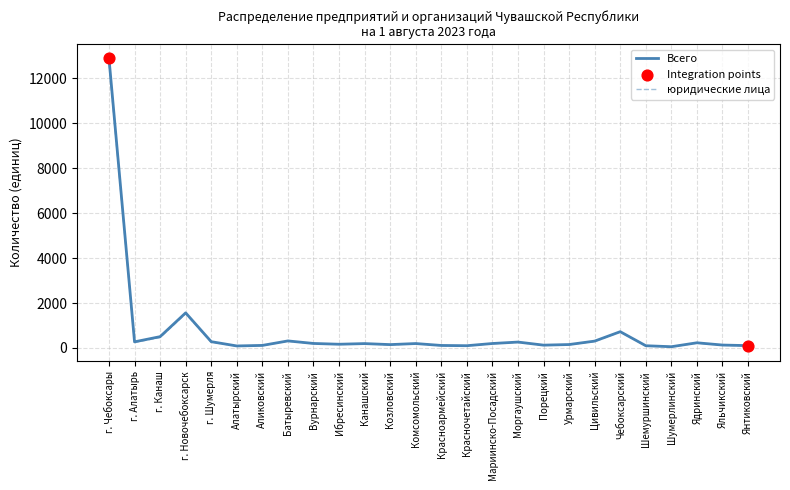

At which category is the sum across all series the highest?

г. Чебоксары